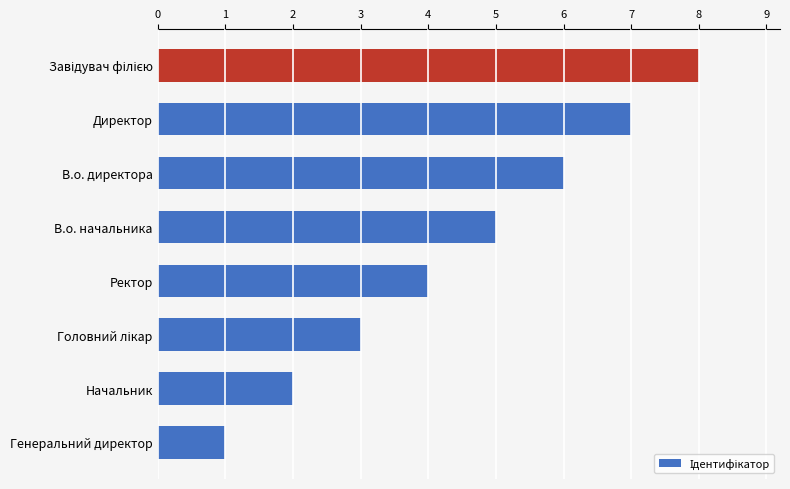

What is the greatest value displayed?

8